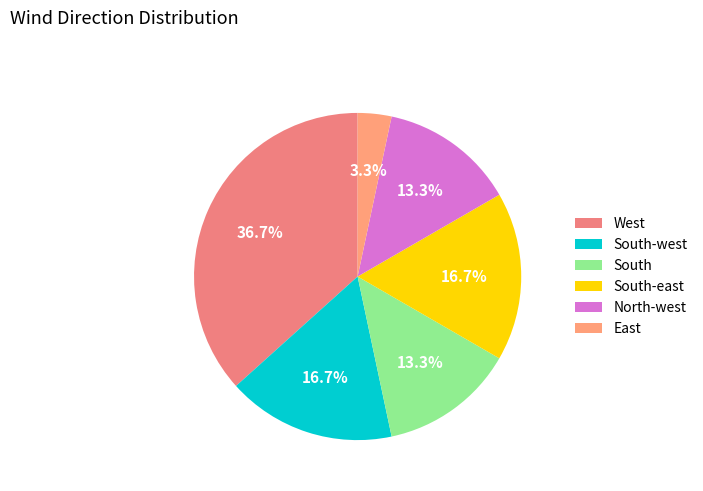

What percentage is the North-west slice, to the nearest percent?

13%